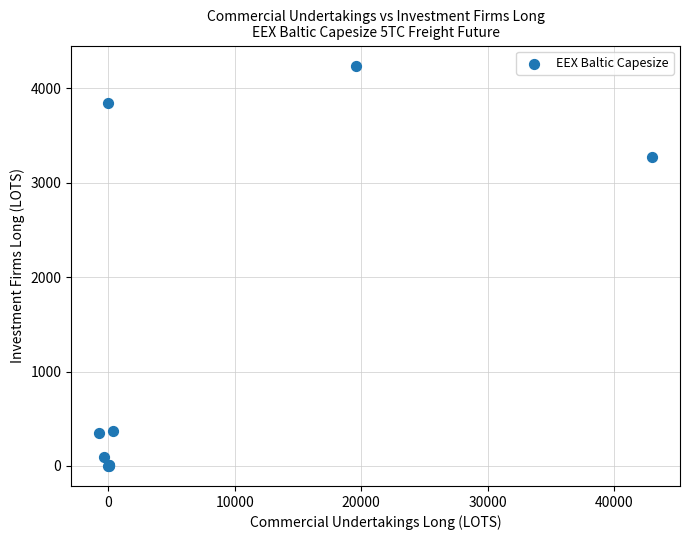

What Y value in the scatter plot is closest to 2120?

3274.8